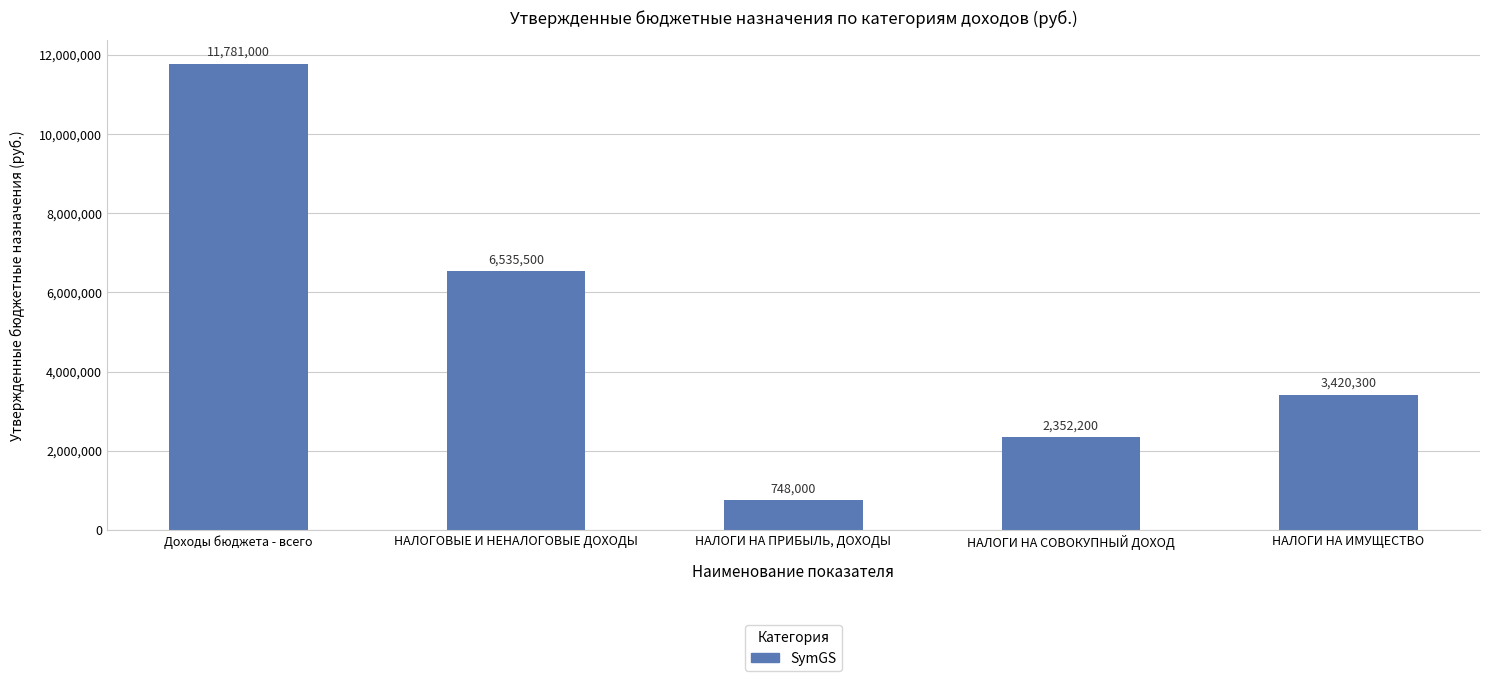

True or false: the data shows 11781000 at Доходы бюджета - всего.

True